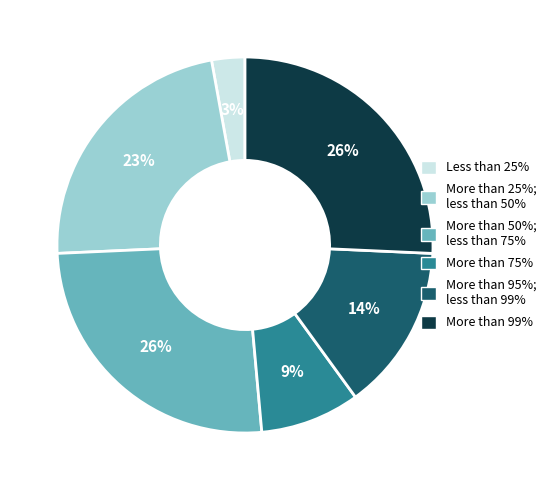

To the nearest percent, what percentage of the pie is More than 75%?

9%